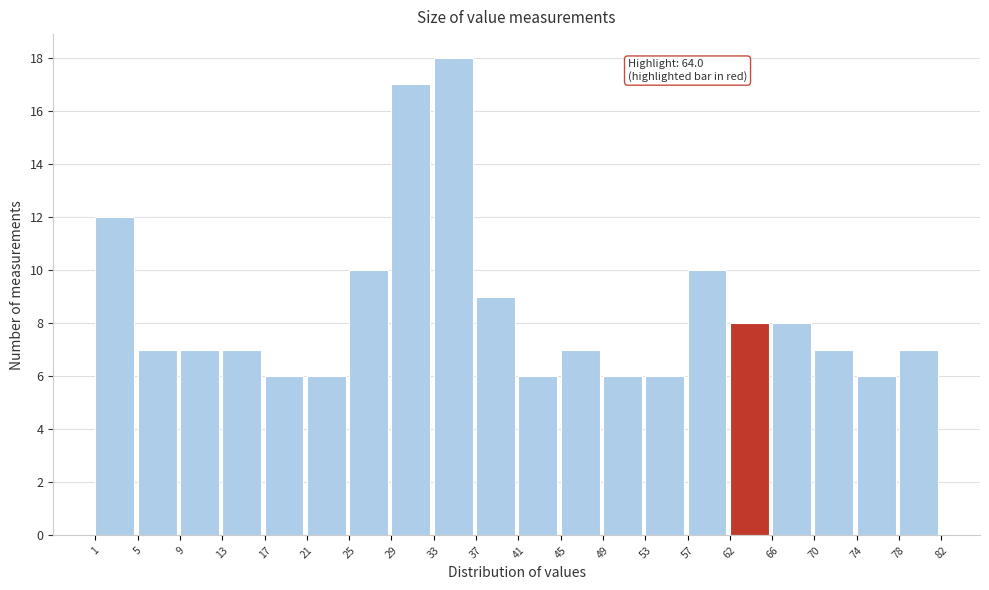

Over which range of the x-axis is the bar tallest?

33 to 37